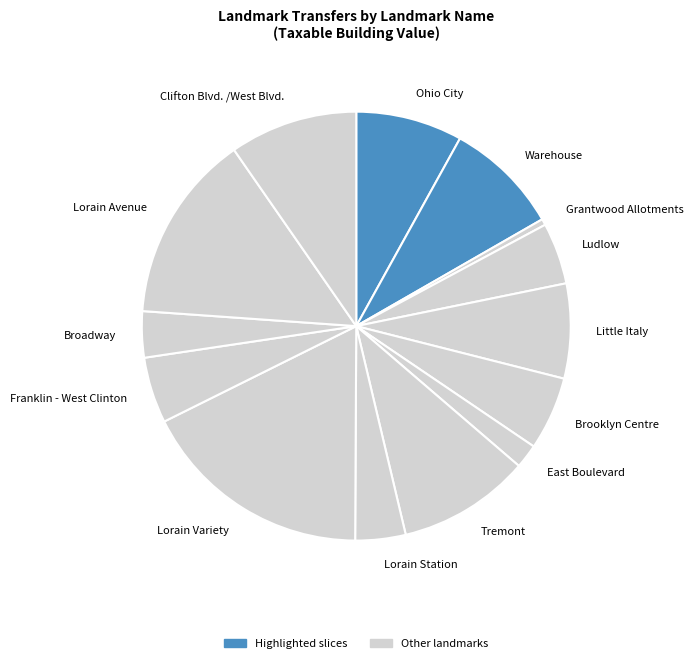

Count the number of slices in the pie.

14